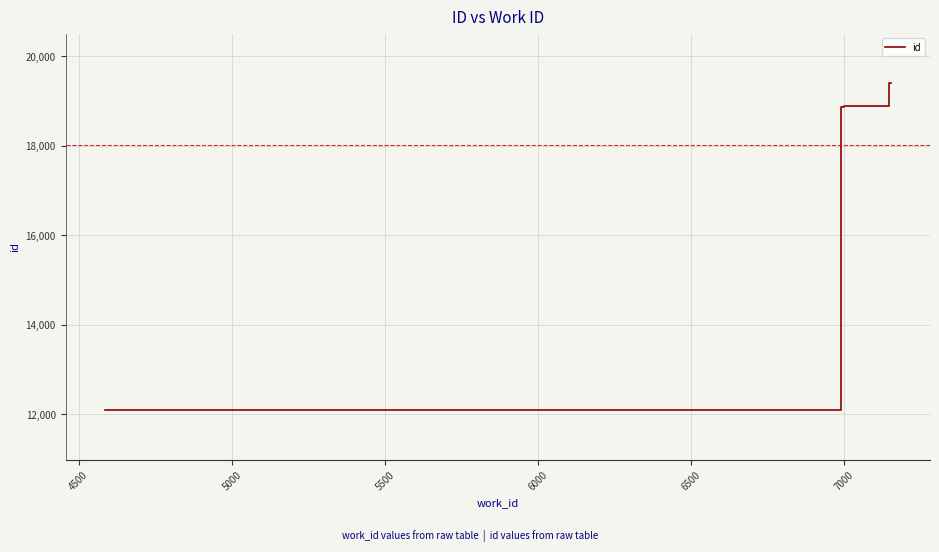

What is the maximum value shown in the chart?

19408